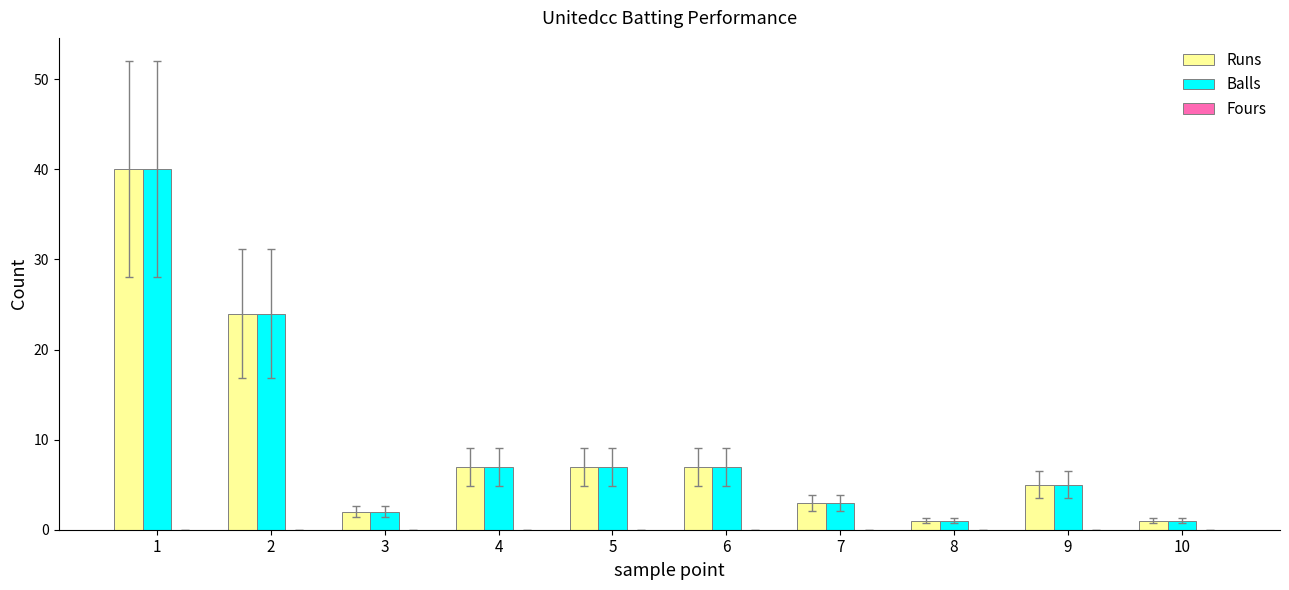

What is the maximum value shown in the chart?

40